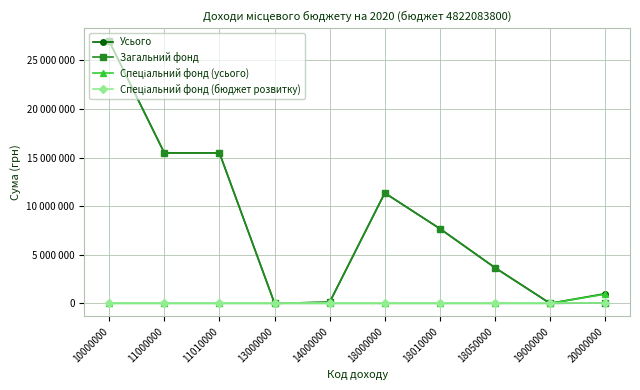

What is the value of the Усього point at the 5th from the left?

120000